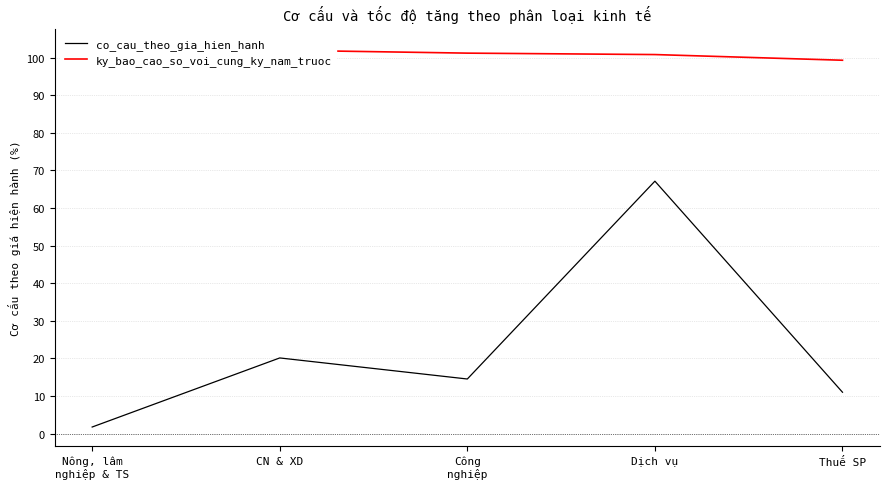

True or false: co_cau_theo_gia_hien_hanh and ky_bao_cao_so_voi_cung_ky_nam_truoc cross at least once.

False